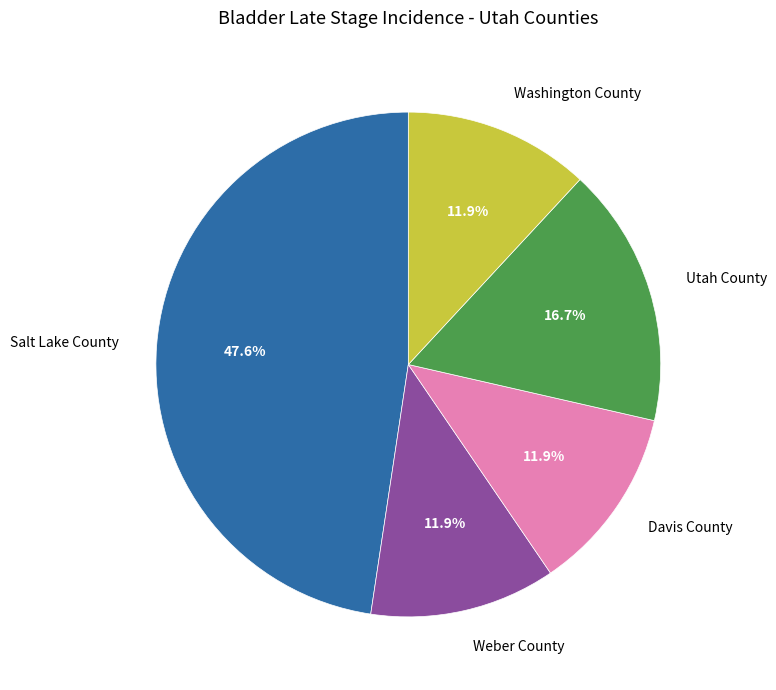

To the nearest percent, what is the difference between the Salt Lake County and Davis County slice percentages?

36%